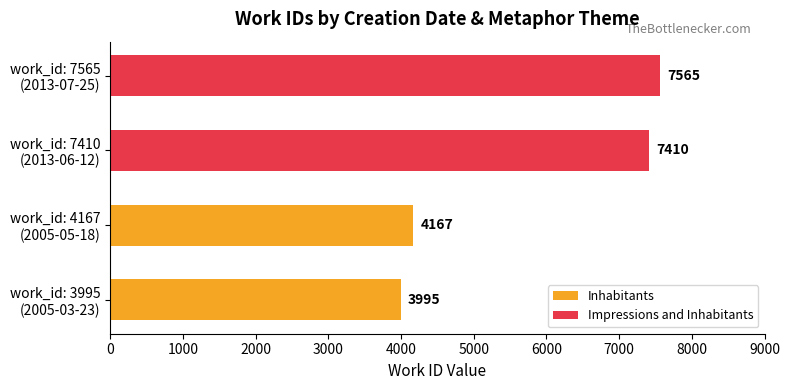

What is the sum of all values?

23137